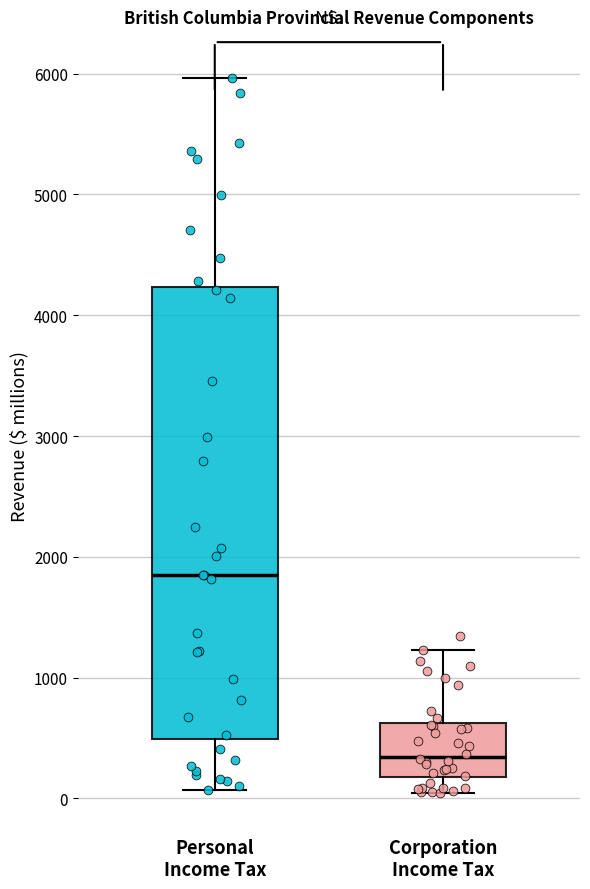

Where is the lower edge of the box for Personal Income Tax on the y-axis? The values are not printed on the chart, so give them approximately, as read against the axis.

500